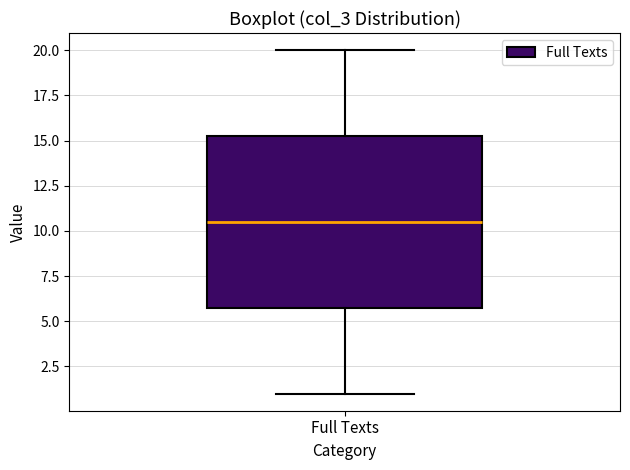

Transcribe this box plot: give where the median line is, the range the box spans, and where the two whiskers end, as read against the y-axis. The values are not printed on the chart, so give them approximately, as read against the axis.

median 10.5, box 6.0 to 15.5, whiskers 1.0 to 20.0